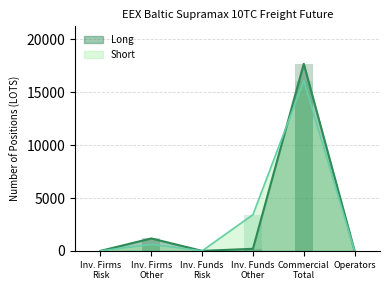

At how many categories does at least one series exceed 8011?

1